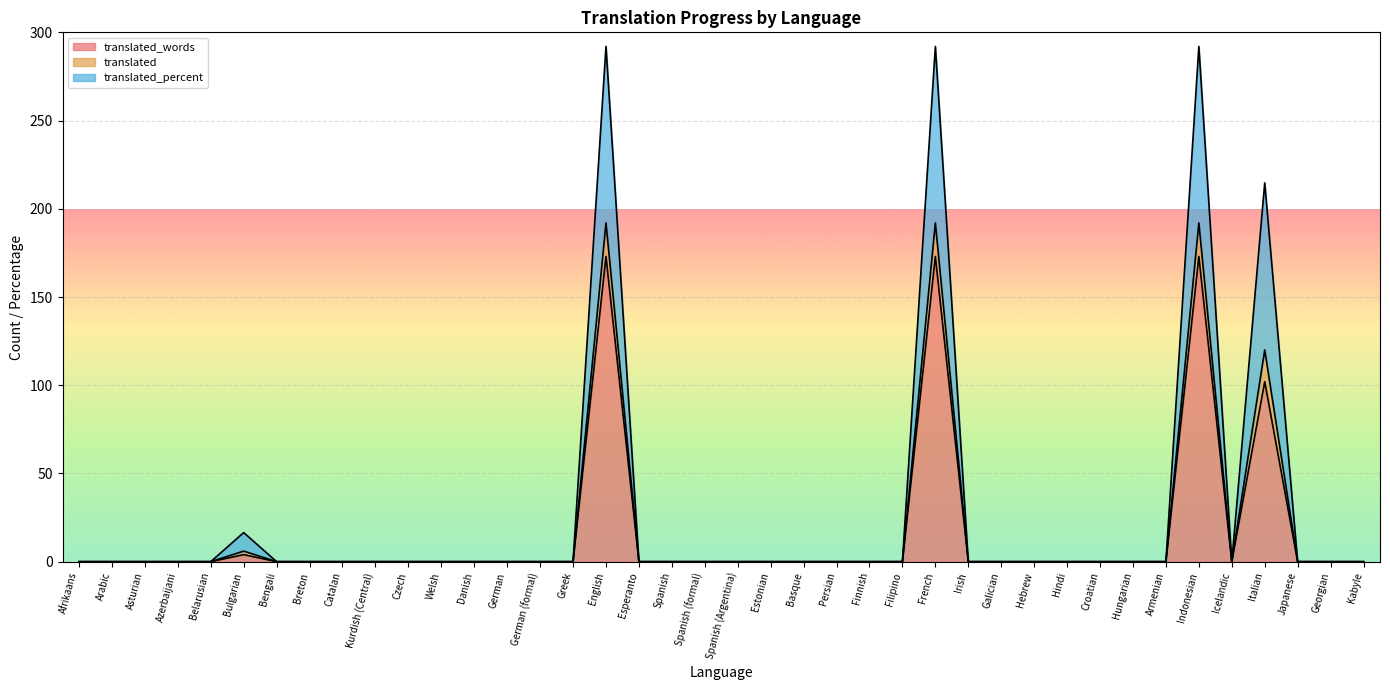

Reading right to left, what are all the values shown in this chart?

translated: Kabyle=0.0	Georgian=0.0	Japanese=0.0	Italian=214.7	Icelandic=0.0	Indonesian=292.0	Armenian=0.0	Hungarian=0.0	Croatian=0.0	Hindi=0.0	Hebrew=0.0	Galician=0.0	Irish=0.0	French=292.0	Filipino=0.0	Finnish=0.0	Persian=0.0	Basque=0.0	Estonian=0.0	Spanish (Argentina)=0.0	Spanish (formal)=0.0	Spanish=0.0	Esperanto=0.0	English=292.0	Greek=0.0	German (formal)=0.0	German=0.0	Danish=0.0	Welsh=0.0	Czech=0.0	Kurdish (Central)=0.0	Catalan=0.0	Breton=0.0	Bengali=0.0	Bulgarian=16.5	Belarusian=0.0	Azerbaijani=0.0	Asturian=0.0	Arabic=0.0	Afrikaans=0.0
translated_percent: Kabyle=0.0	Georgian=0.0	Japanese=0.0	Italian=120.0	Icelandic=0.0	Indonesian=192.0	Armenian=0.0	Hungarian=0.0	Croatian=0.0	Hindi=0.0	Hebrew=0.0	Galician=0.0	Irish=0.0	French=192.0	Filipino=0.0	Finnish=0.0	Persian=0.0	Basque=0.0	Estonian=0.0	Spanish (Argentina)=0.0	Spanish (formal)=0.0	Spanish=0.0	Esperanto=0.0	English=192.0	Greek=0.0	German (formal)=0.0	German=0.0	Danish=0.0	Welsh=0.0	Czech=0.0	Kurdish (Central)=0.0	Catalan=0.0	Breton=0.0	Bengali=0.0	Bulgarian=6.0	Belarusian=0.0	Azerbaijani=0.0	Asturian=0.0	Arabic=0.0	Afrikaans=0.0
translated_words: Kabyle=0.0	Georgian=0.0	Japanese=0.0	Italian=102.0	Icelandic=0.0	Indonesian=173.0	Armenian=0.0	Hungarian=0.0	Croatian=0.0	Hindi=0.0	Hebrew=0.0	Galician=0.0	Irish=0.0	French=173.0	Filipino=0.0	Finnish=0.0	Persian=0.0	Basque=0.0	Estonian=0.0	Spanish (Argentina)=0.0	Spanish (formal)=0.0	Spanish=0.0	Esperanto=0.0	English=173.0	Greek=0.0	German (formal)=0.0	German=0.0	Danish=0.0	Welsh=0.0	Czech=0.0	Kurdish (Central)=0.0	Catalan=0.0	Breton=0.0	Bengali=0.0	Bulgarian=4.0	Belarusian=0.0	Azerbaijani=0.0	Asturian=0.0	Arabic=0.0	Afrikaans=0.0